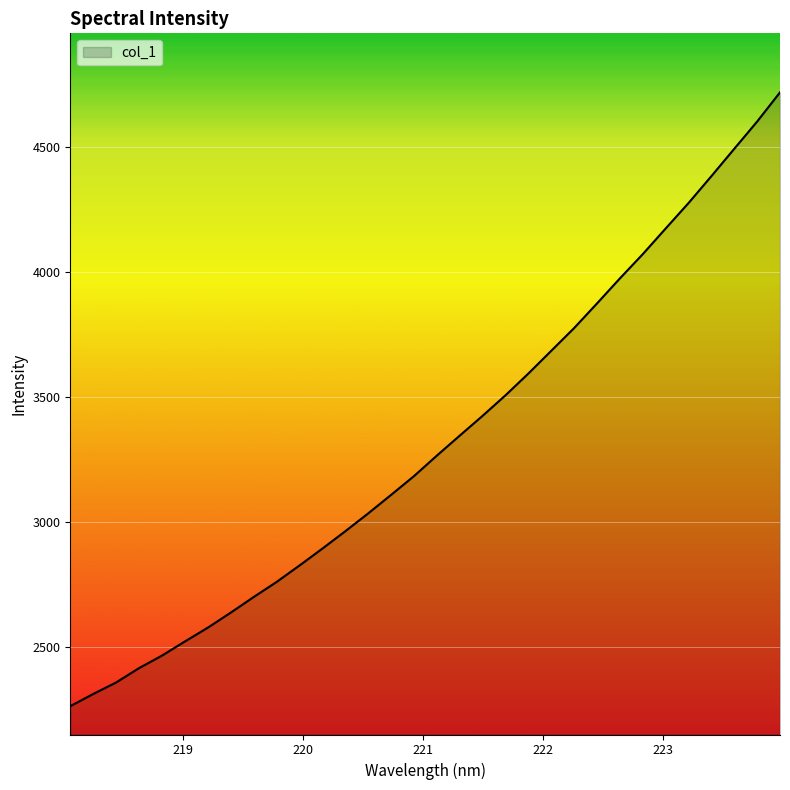

What is the maximum value shown in the chart?

4718.9